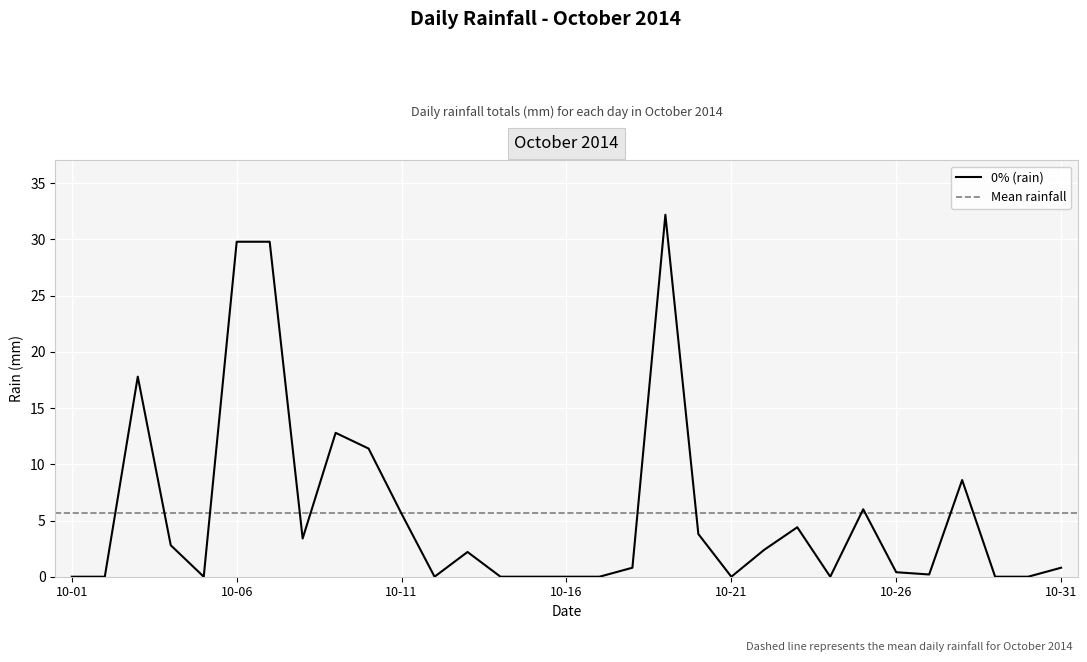

What is the difference between the maximum and minimum values?

32.2